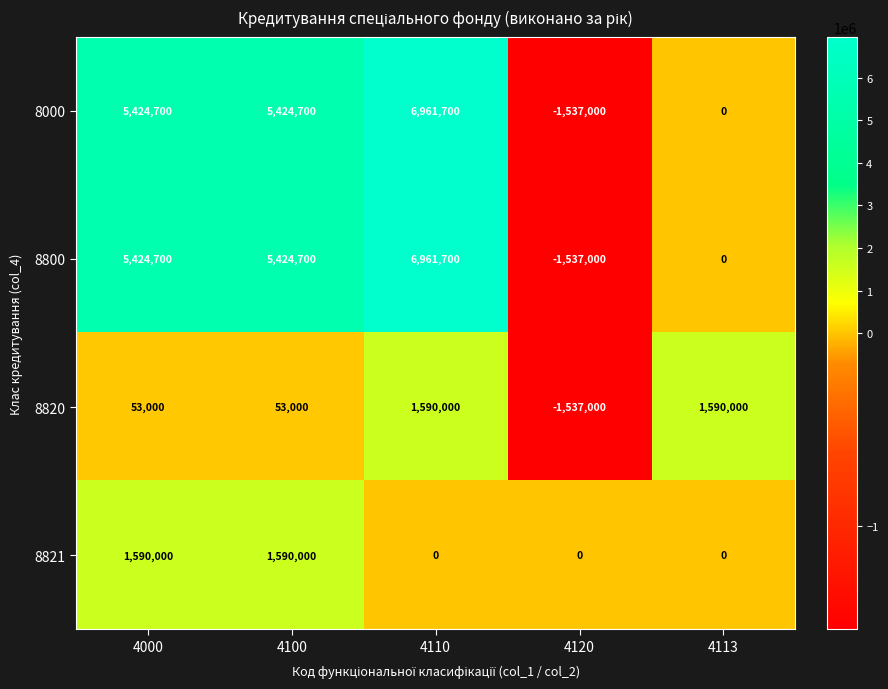

Reading right to left, list all the values displayed in this chart.

8000: 4113=0	4120=-1537000	4110=6961700	4100=5424700	4000=5424700
8800: 4113=0	4120=-1537000	4110=6961700	4100=5424700	4000=5424700
8820: 4113=1590000	4120=-1537000	4110=1590000	4100=53000	4000=53000
8821: 4113=0	4120=0	4110=0	4100=1590000	4000=1590000